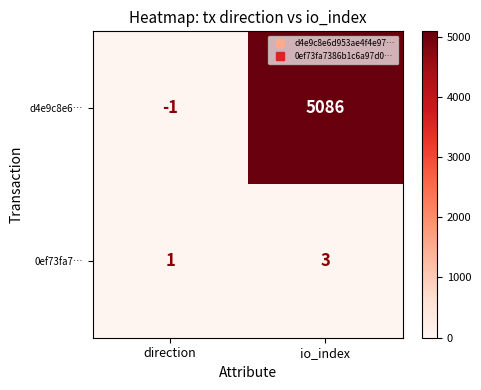

At which label does 0ef73fa7… reach its peak?

io_index